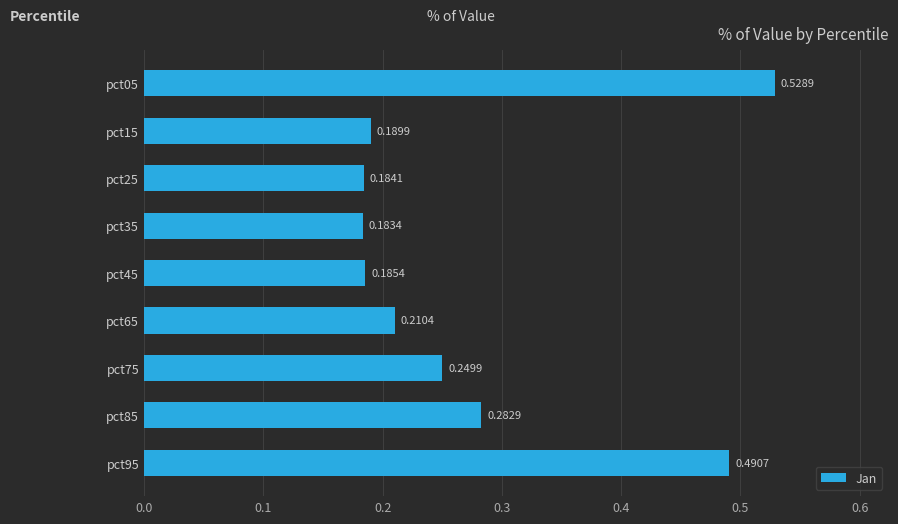

What is the sum of all values?

2.5